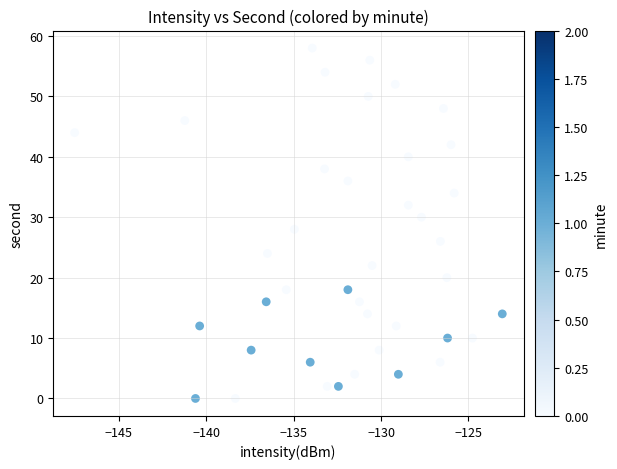

What is the range of Y values (max minus min)?

58